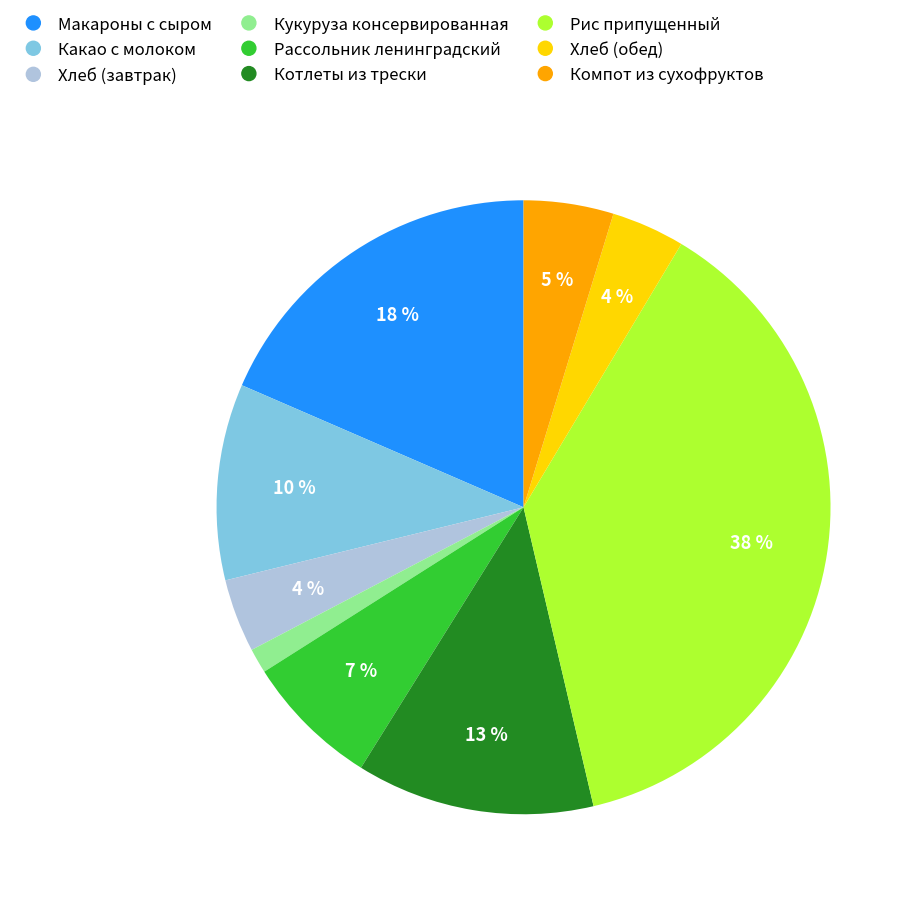

To the nearest percent, what portion does Рис припущенный represent?

38%